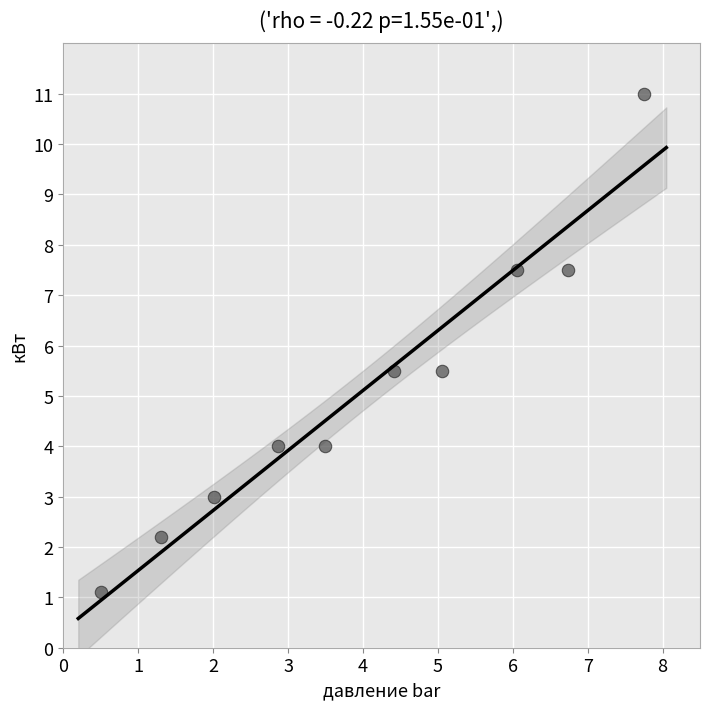

What is the range of Y values (max minus min)?

9.9